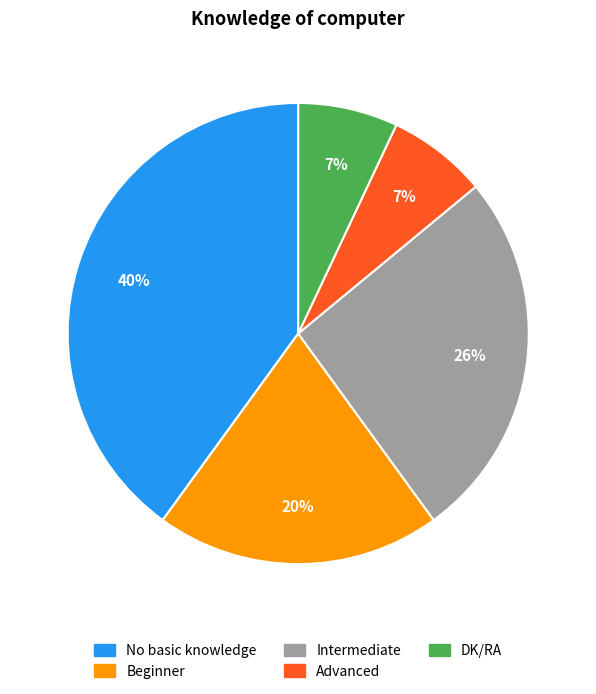

What is the largest slice in the pie chart?

No basic knowledge